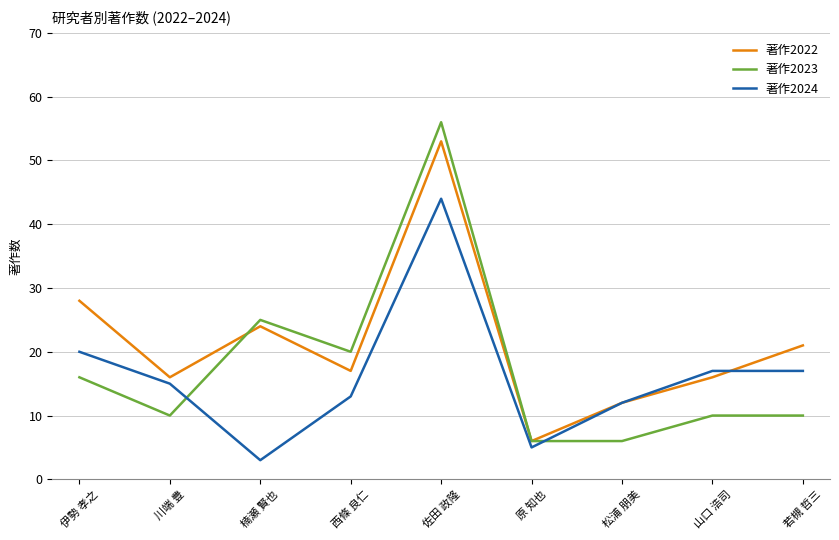

Where is the first local maximum for 著作2023?

楠瀬 賢也